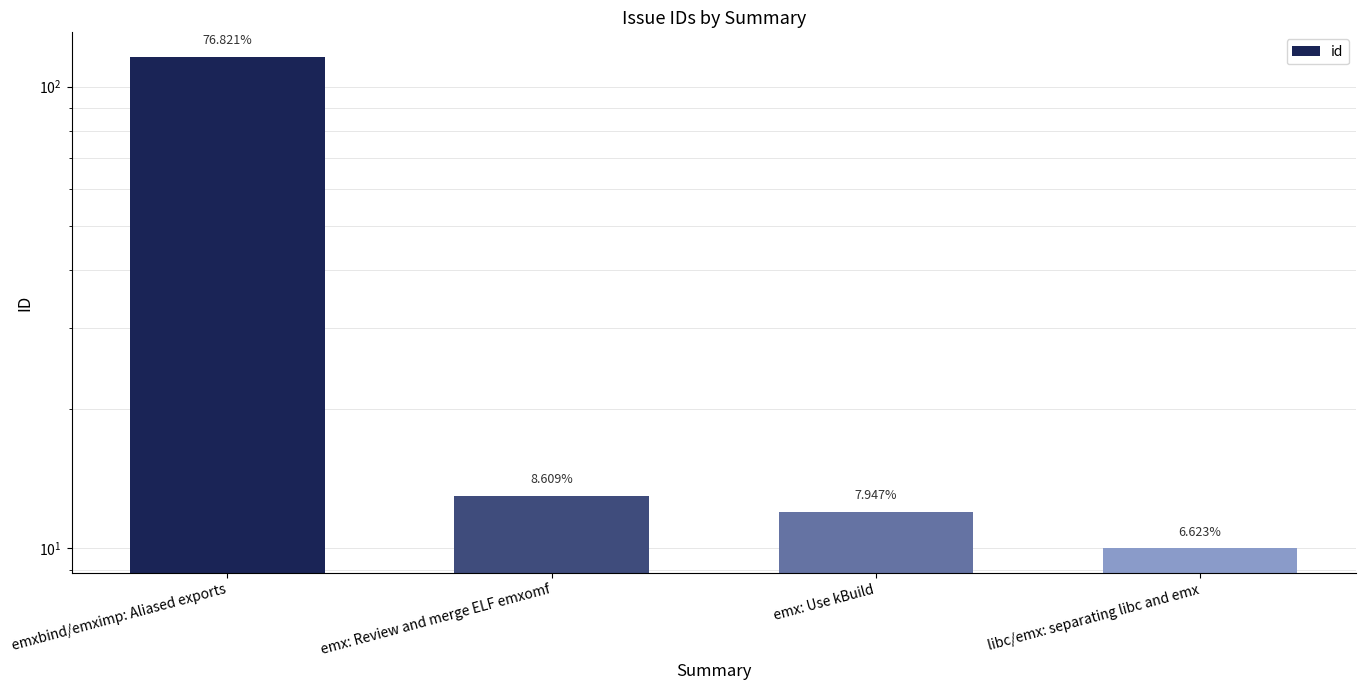

The value at emx: Use kBuild is 8. True or false?

False